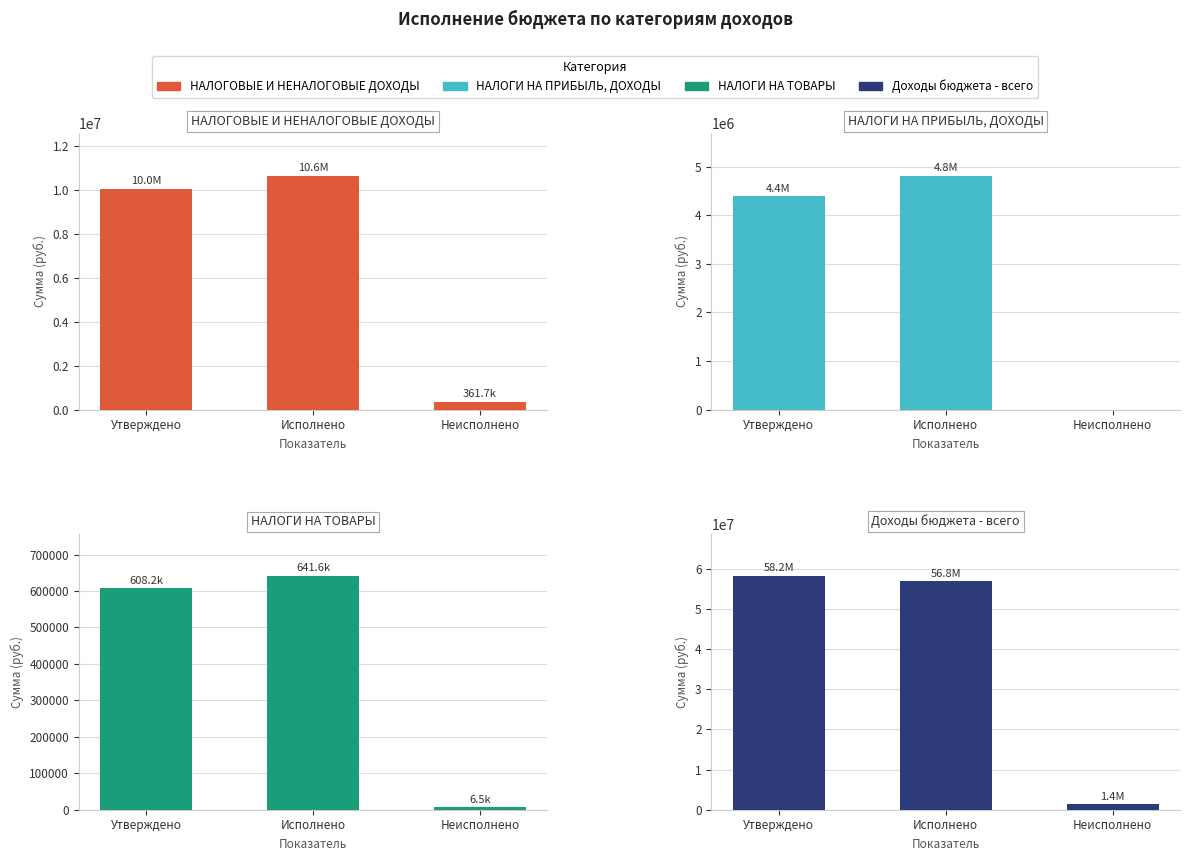

What position from the left is Исполнено?

2